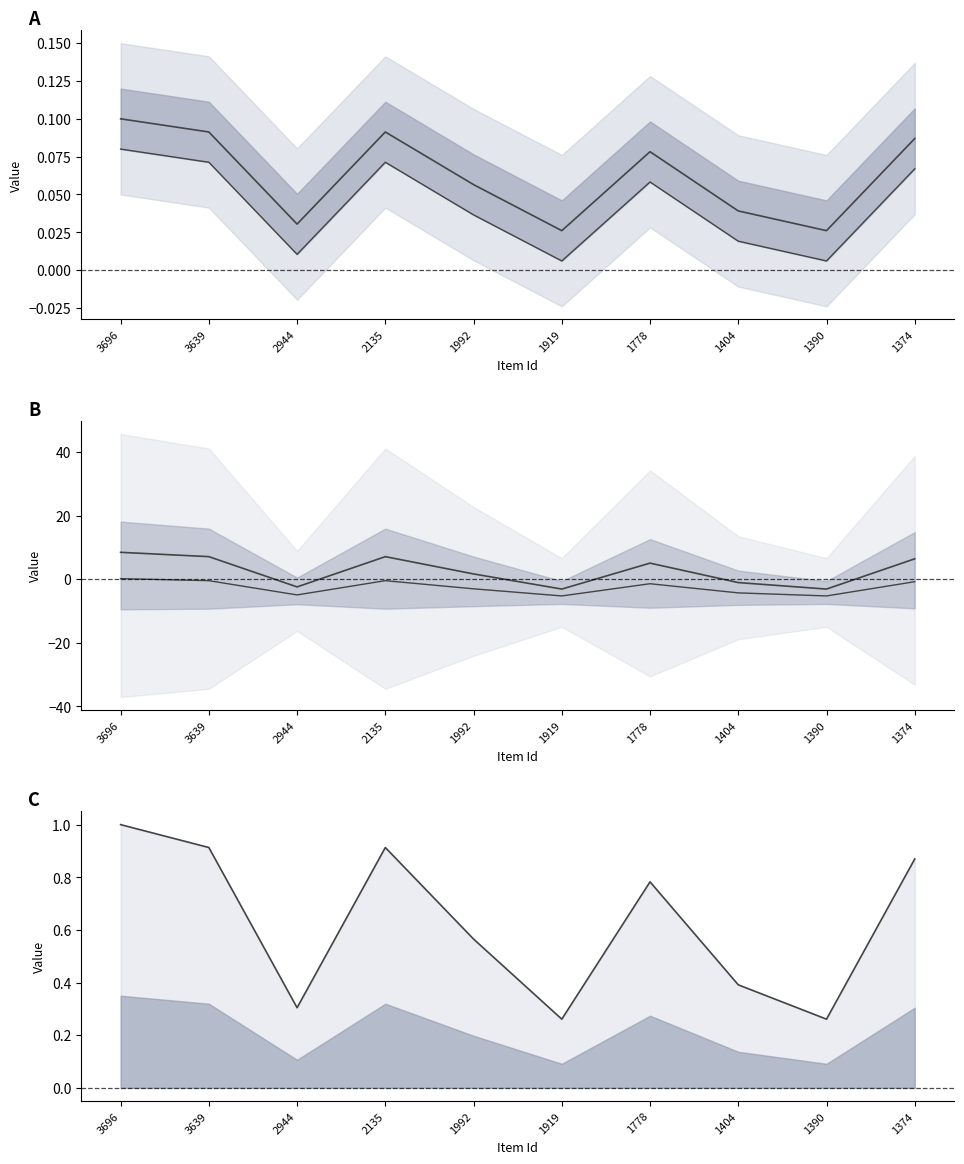

Does the chart display data point markers on the line(s)?

No